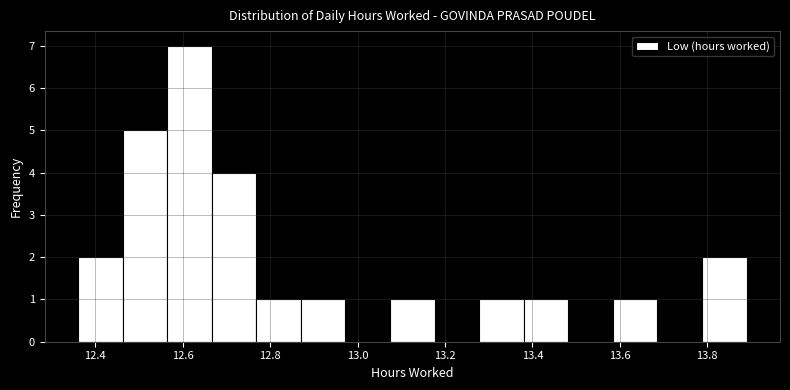

How tall is the bar that spans 13.278 to 13.380 on the x-axis? Neither the bar edges nor the heights are printed on the chart, so give them approximately, as read against the axes.

1